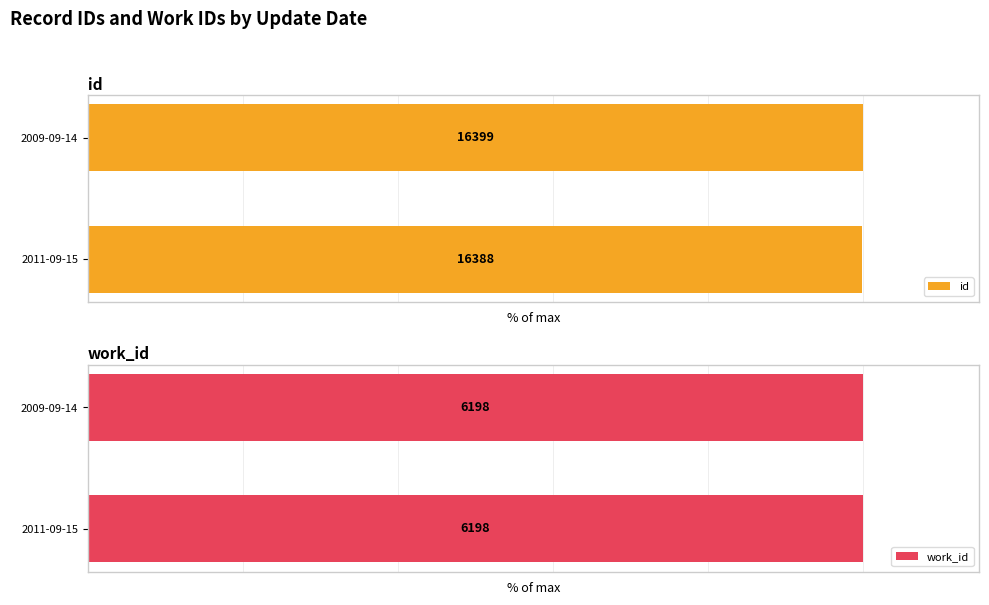

Rank the series by their maximum value, from highest to lowest.

id, work_id